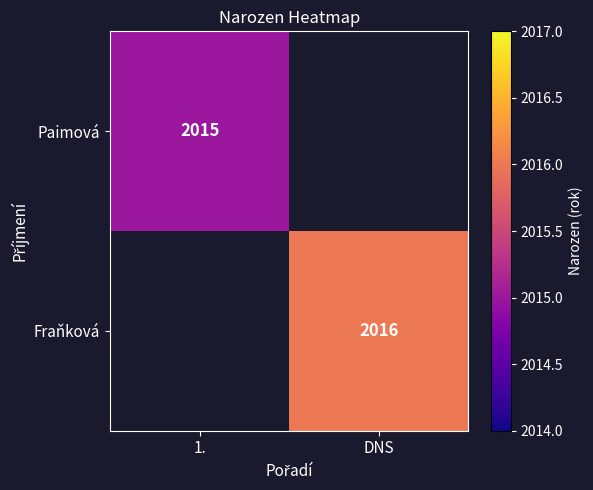

The value of Paimová at 1. is 2805. True or false?

False